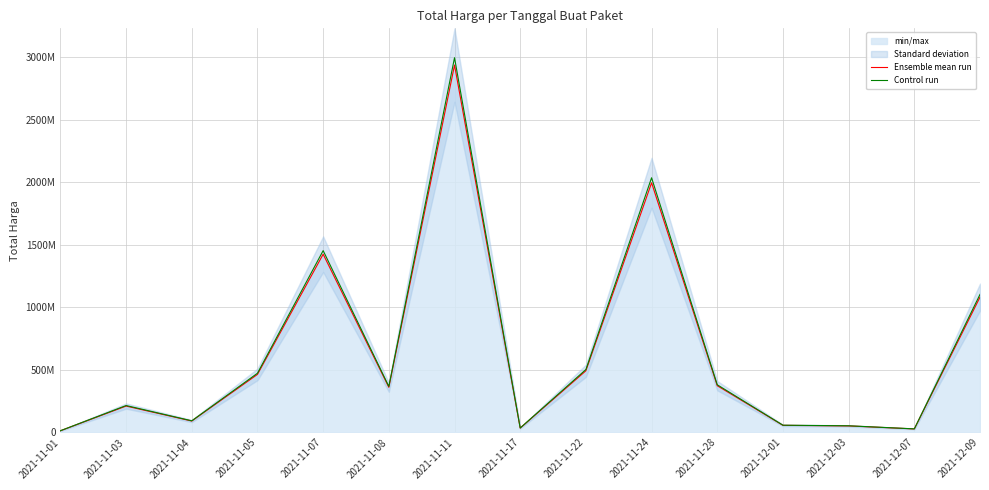

What is the difference between the second highest and second lowest values in the Ensemble mean run series?

1969914200.0